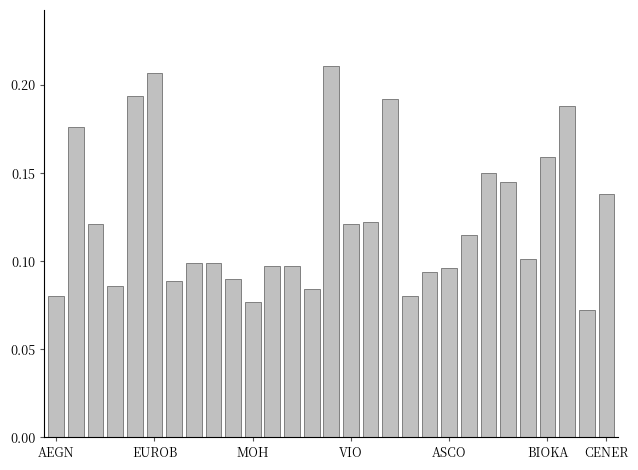

Does the chart contain stacked bars?

No